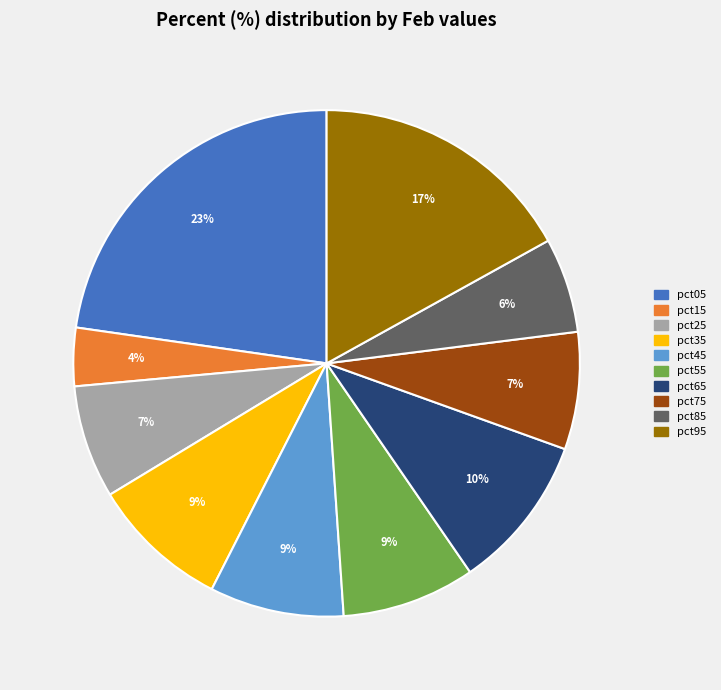

To the nearest percent, what portion does pct95 represent?

17%